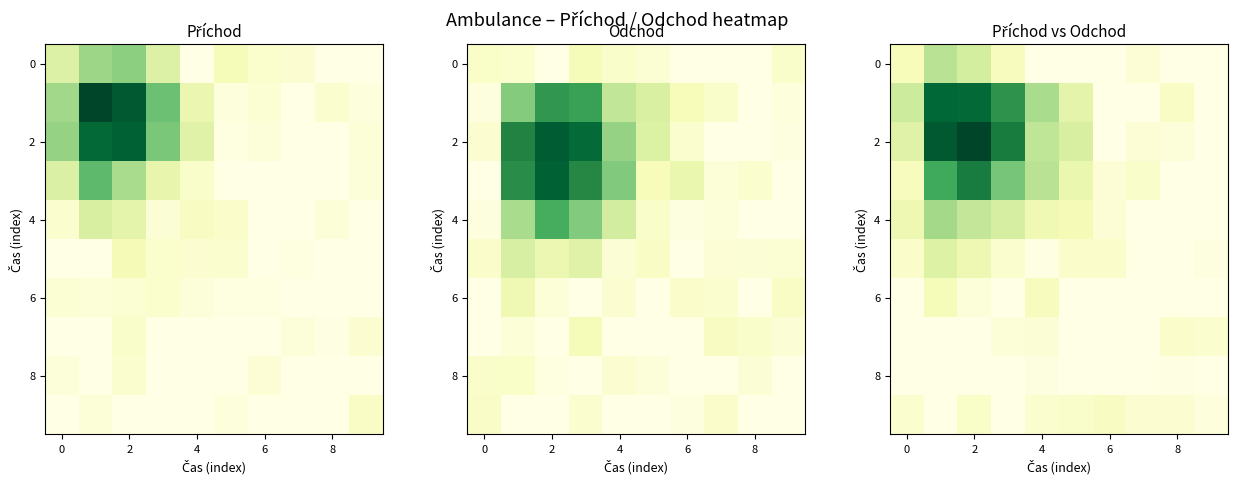

Which series has the largest total across all categories?

2